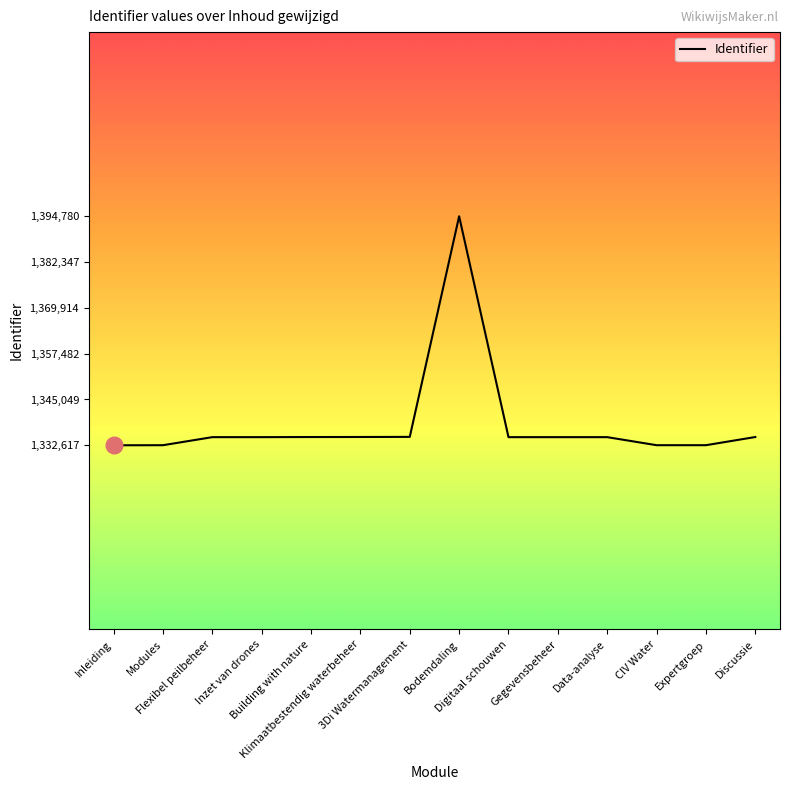

What is the smallest value displayed?

1332617